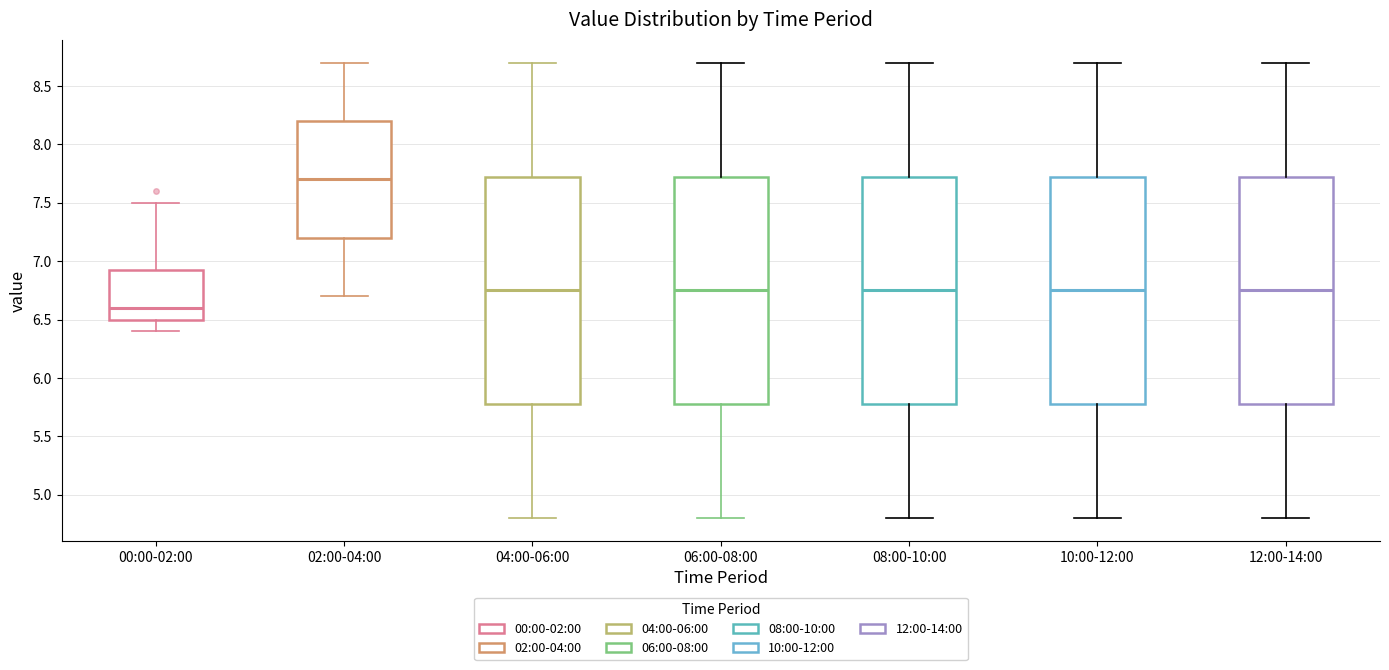

Reading left to right, read every box against the y-axis: the position of its median line, the range the box covers, and the ends of its whiskers. The values are not printed on the chart, so give them approximately, as read against the axis.

00:00-02:00: median 6.60, box 6.50 to 6.95, whiskers 6.40 to 7.50
02:00-04:00: median 7.70, box 7.20 to 8.20, whiskers 6.70 to 8.70
04:00-06:00: median 6.75, box 5.80 to 7.75, whiskers 4.80 to 8.70
06:00-08:00: median 6.75, box 5.80 to 7.75, whiskers 4.80 to 8.70
08:00-10:00: median 6.75, box 5.80 to 7.75, whiskers 4.80 to 8.70
10:00-12:00: median 6.75, box 5.80 to 7.75, whiskers 4.80 to 8.70
12:00-14:00: median 6.75, box 5.80 to 7.75, whiskers 4.80 to 8.70